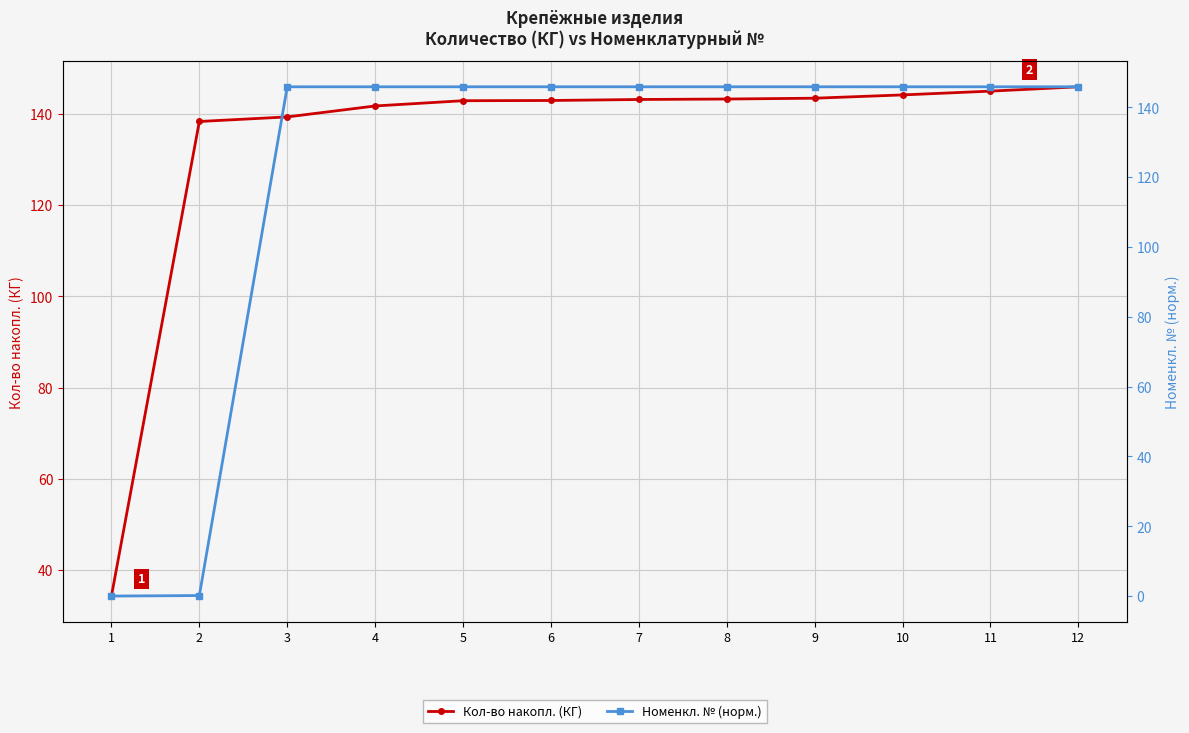

What is the greatest value displayed?

145.9